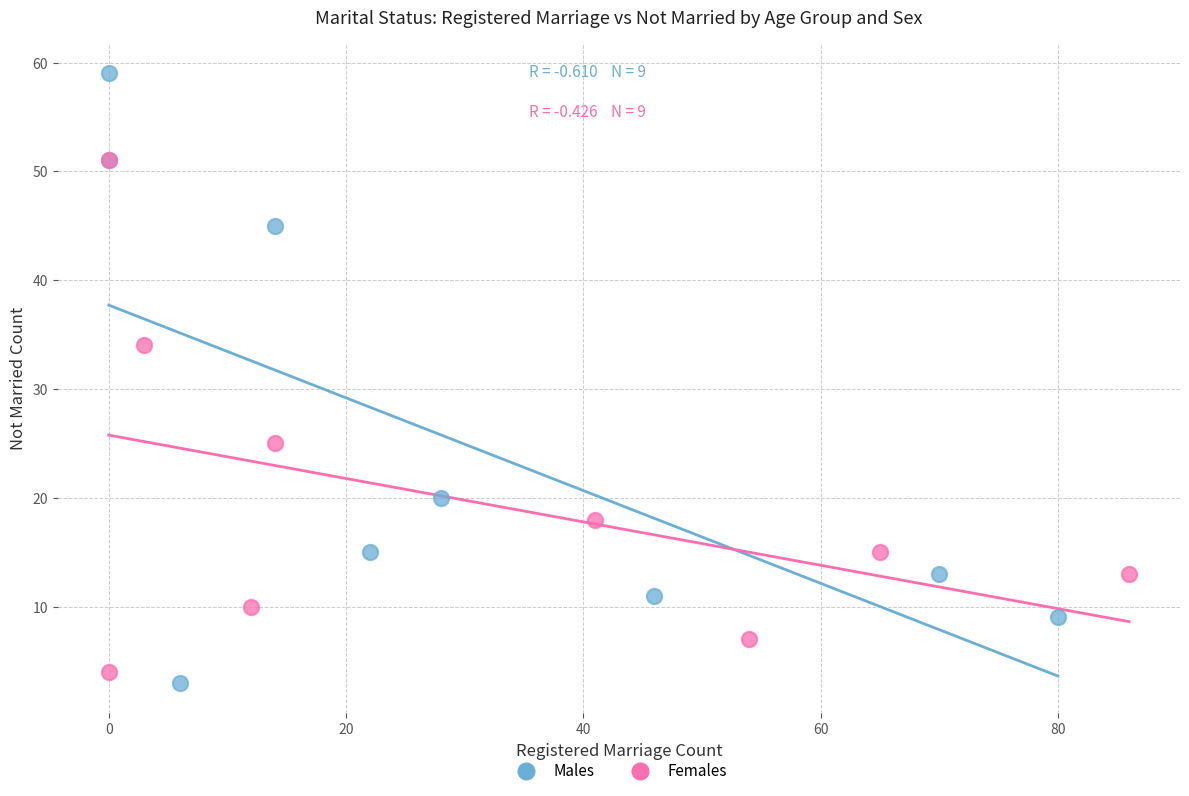

Which series has the largest Y range (max minus min)?

Males